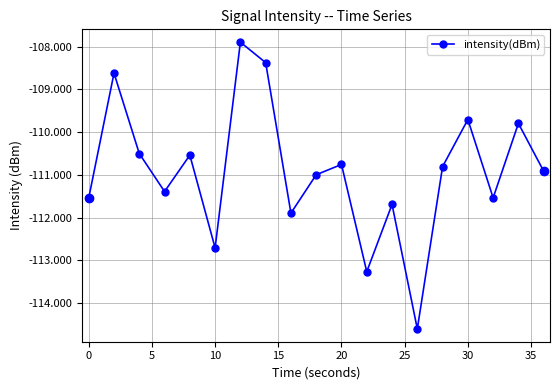

How many data points are above -110?

5